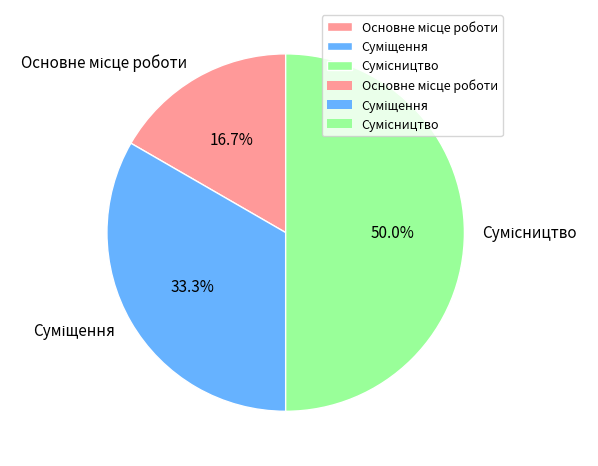

Which category has the smallest portion of the pie?

Основне місце роботи